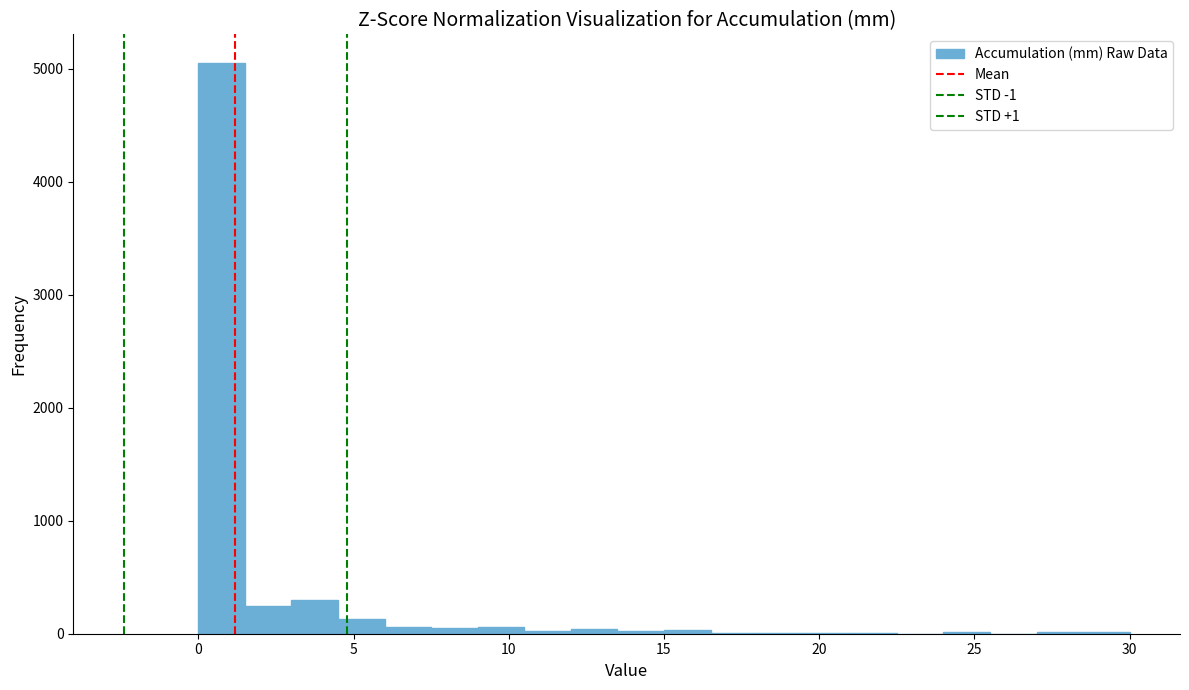

Around what value on the x-axis is the tallest bar? Give the approximate position of its centre, as read against the axis.

1.0